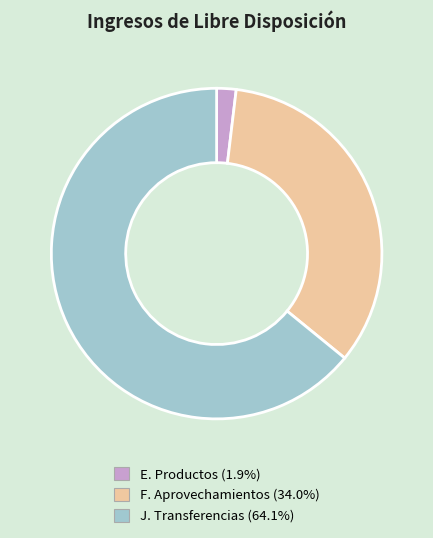

Between F. Aprovechamientos and J. Transferencias, which is larger?

J. Transferencias